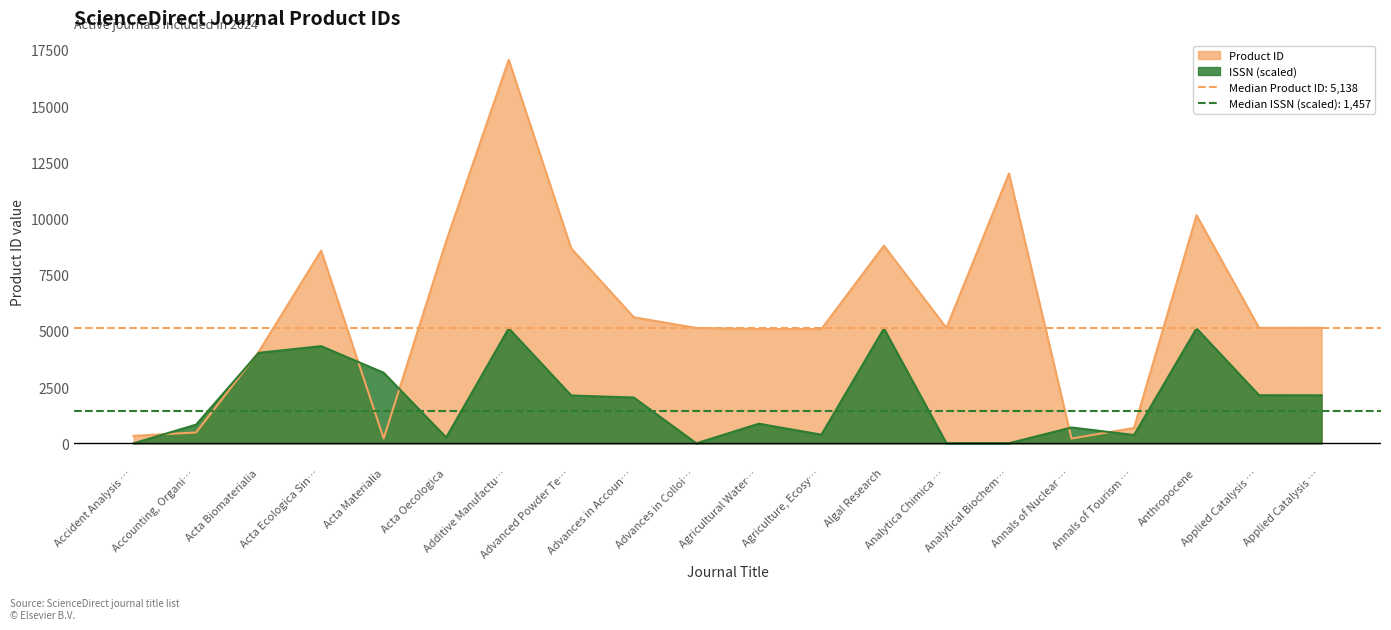

What is the average value of the ISSN numeric series?

1937.6